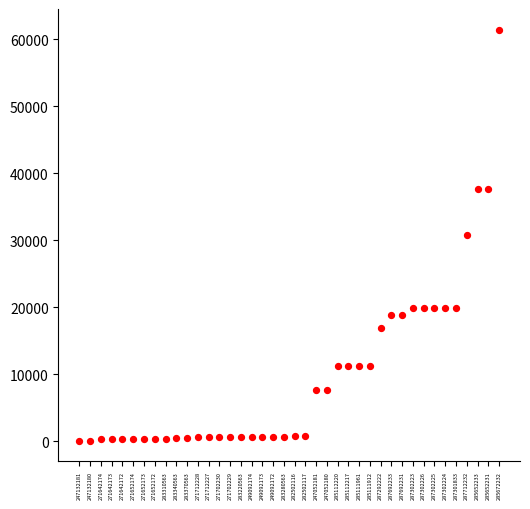

What is the range of Y values (max minus min)?

61320.2